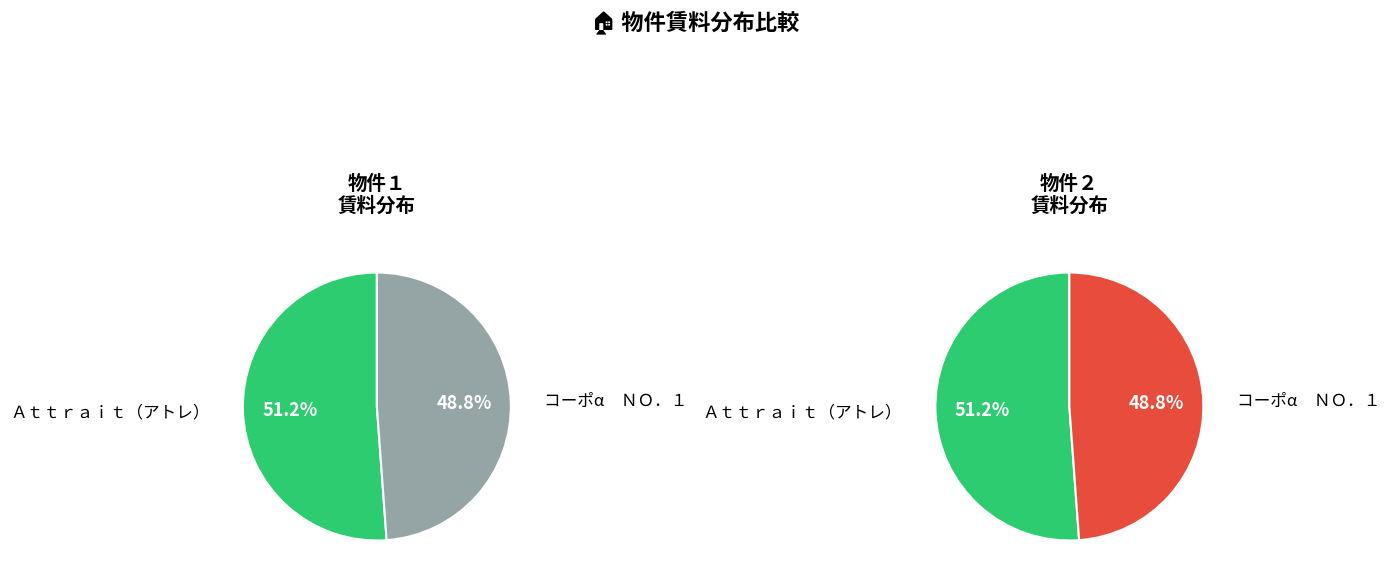

To the nearest percent, what portion does Ａｔｔｒａｉｔ（アトレ） represent?

51%